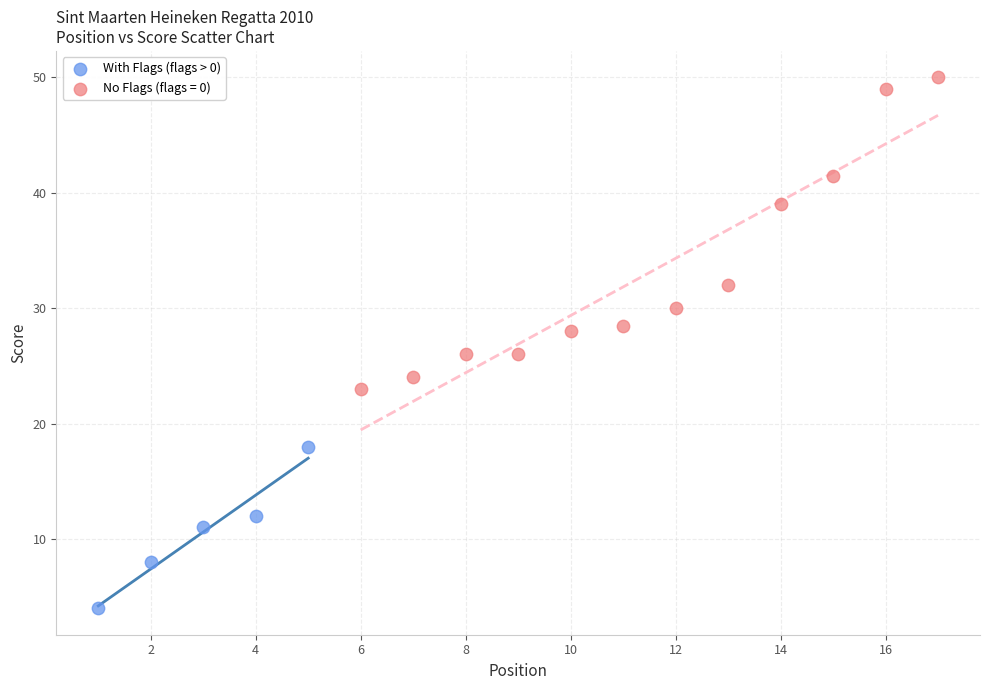

Which series contains the lowest Y value?

With Flags (flags > 0)